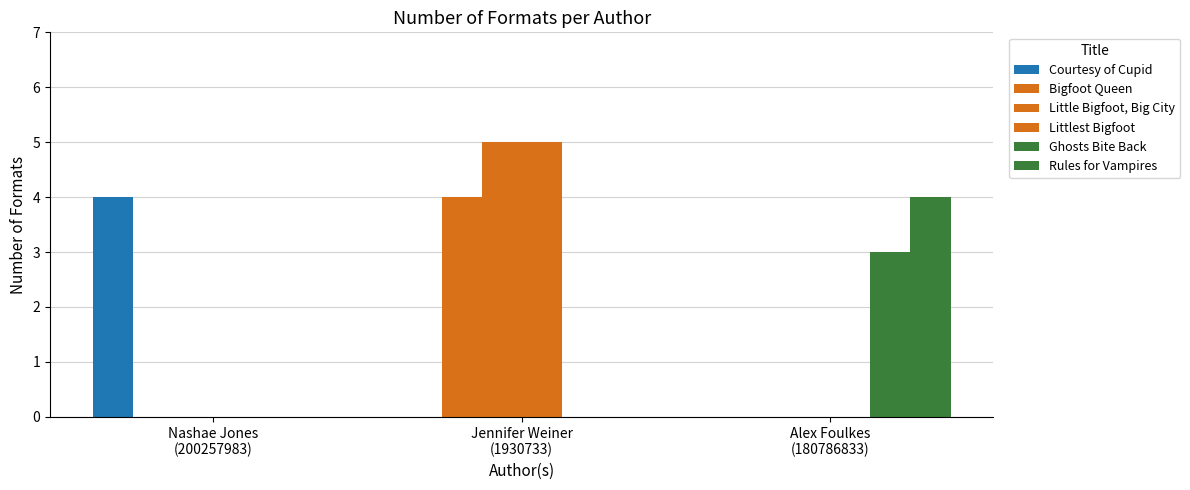

How many series are shown in this chart?

6